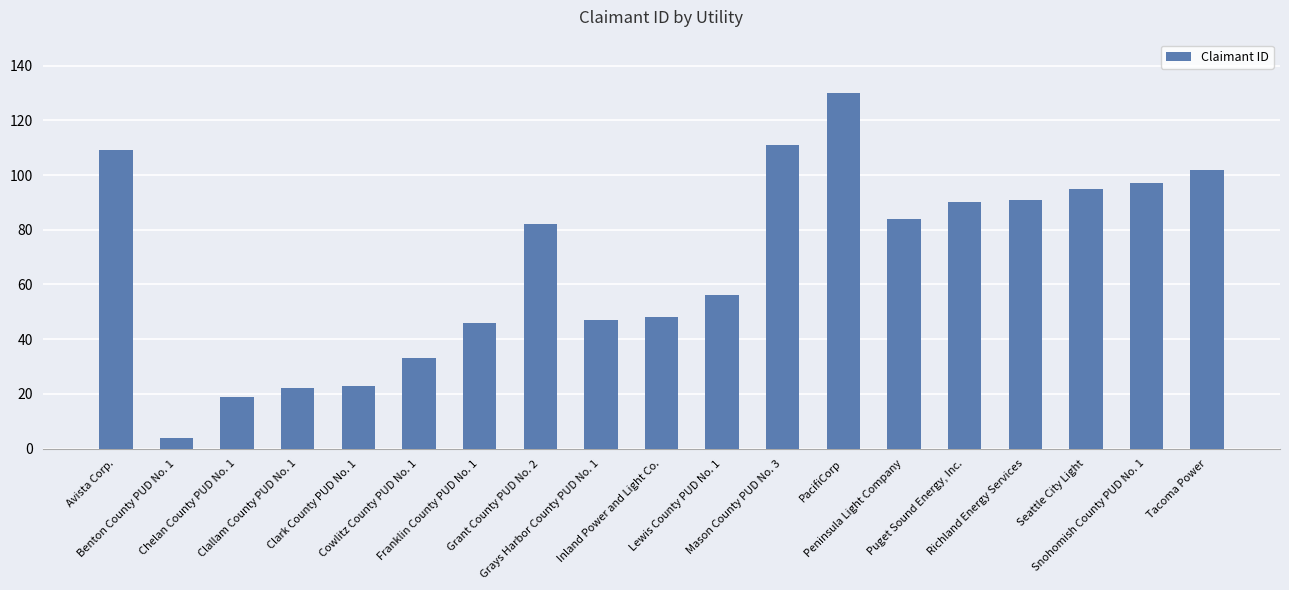

At which label is the value closest to 67?

Lewis County PUD No. 1